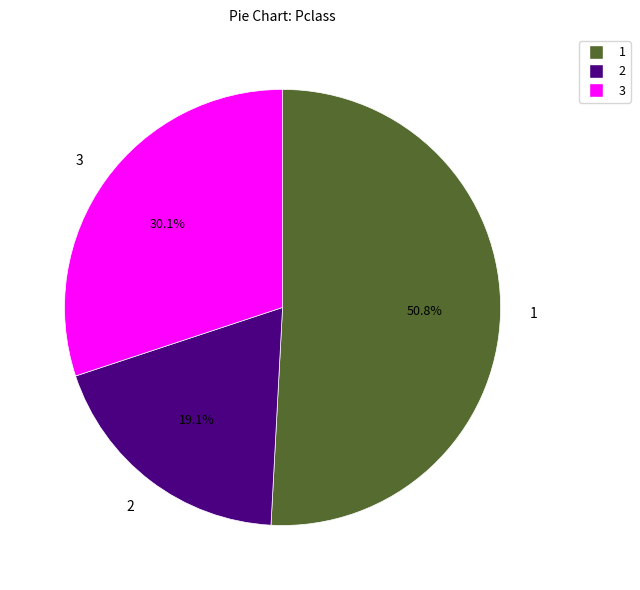

Is there any slice that represents more than half of the pie?

Yes